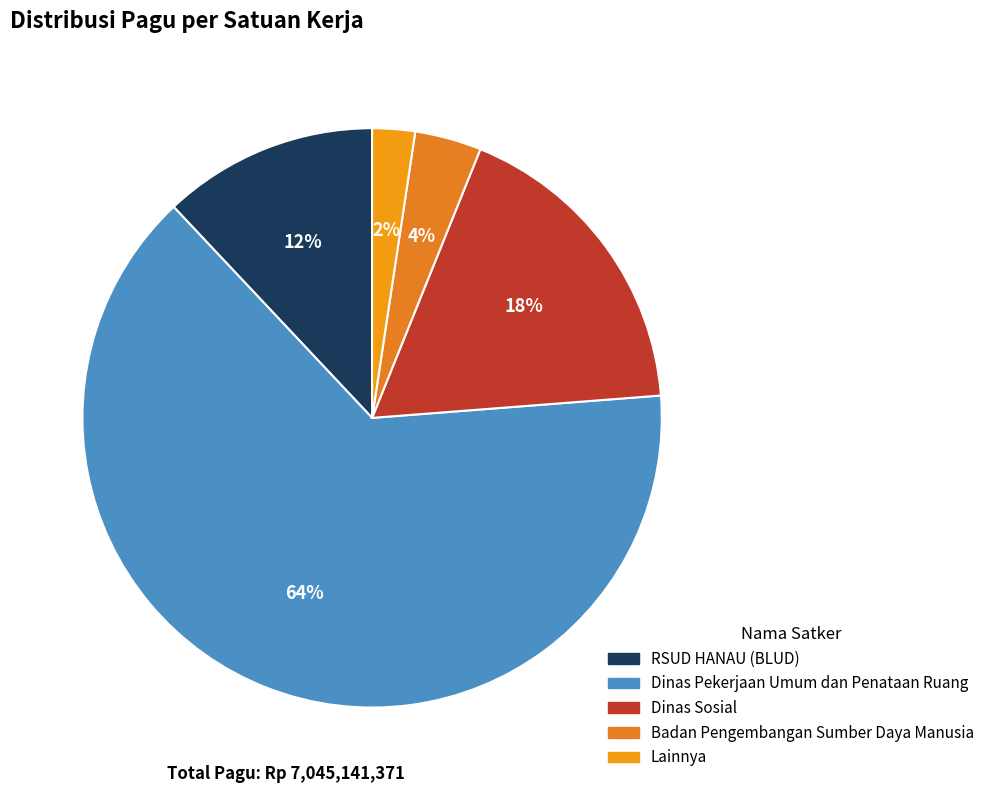

How many slices are in this pie chart?

5